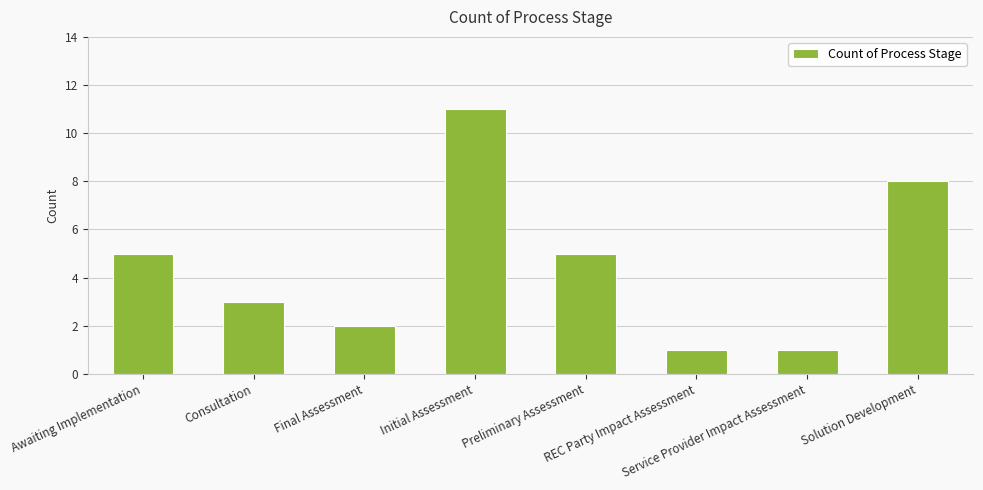

What is the sum of the values at Preliminary Assessment and Initial Assessment?

16